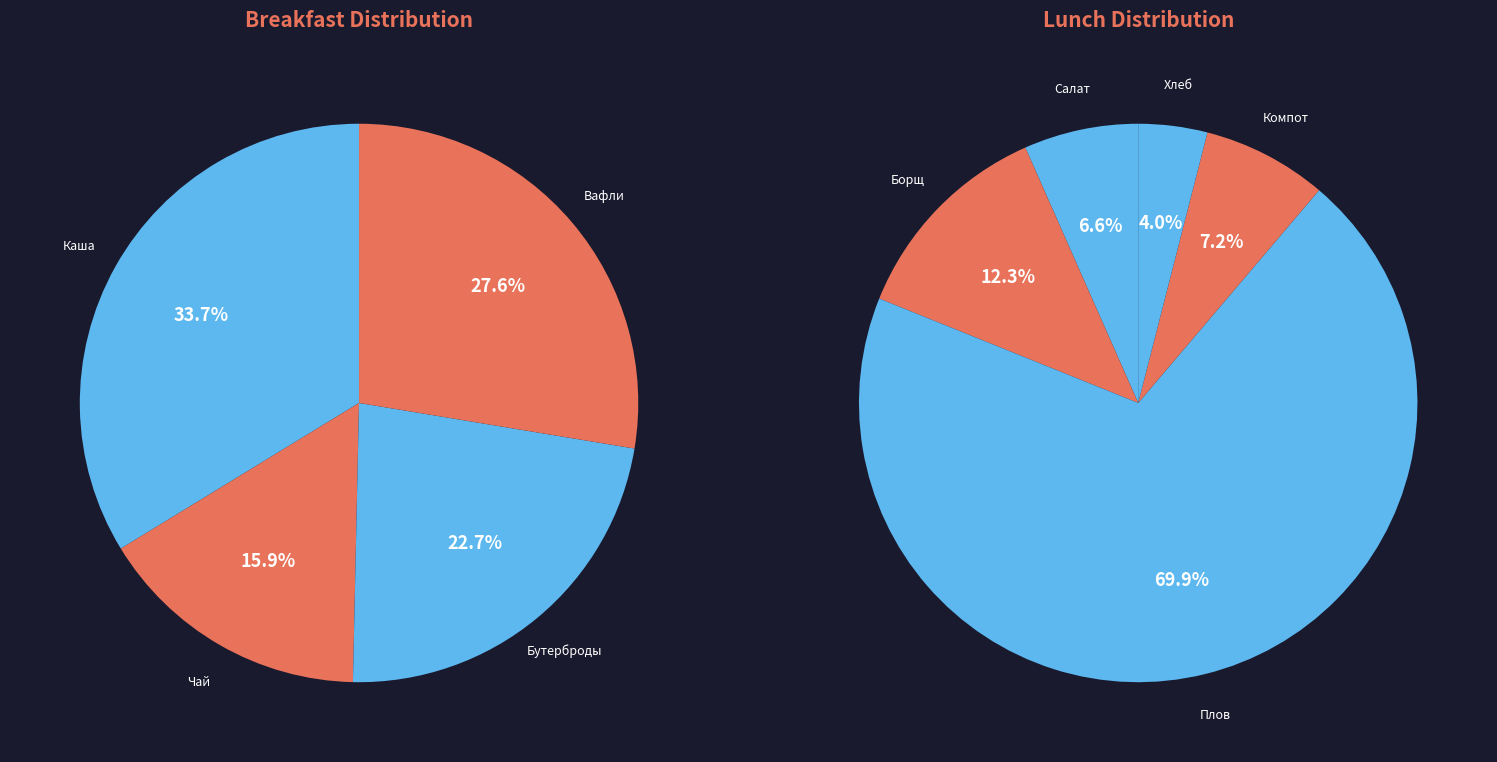

Rank the categories by value from highest to lowest.

Плов с мясом говядины, Каша манная молочная с маслом сливочным, Вафли, бутерброды сыром, чай витаминный с сахаром, Борщ со сметаной, Компот из свежих сухофруктов., Салат из свежей мокрови с яблоком, Хлеб